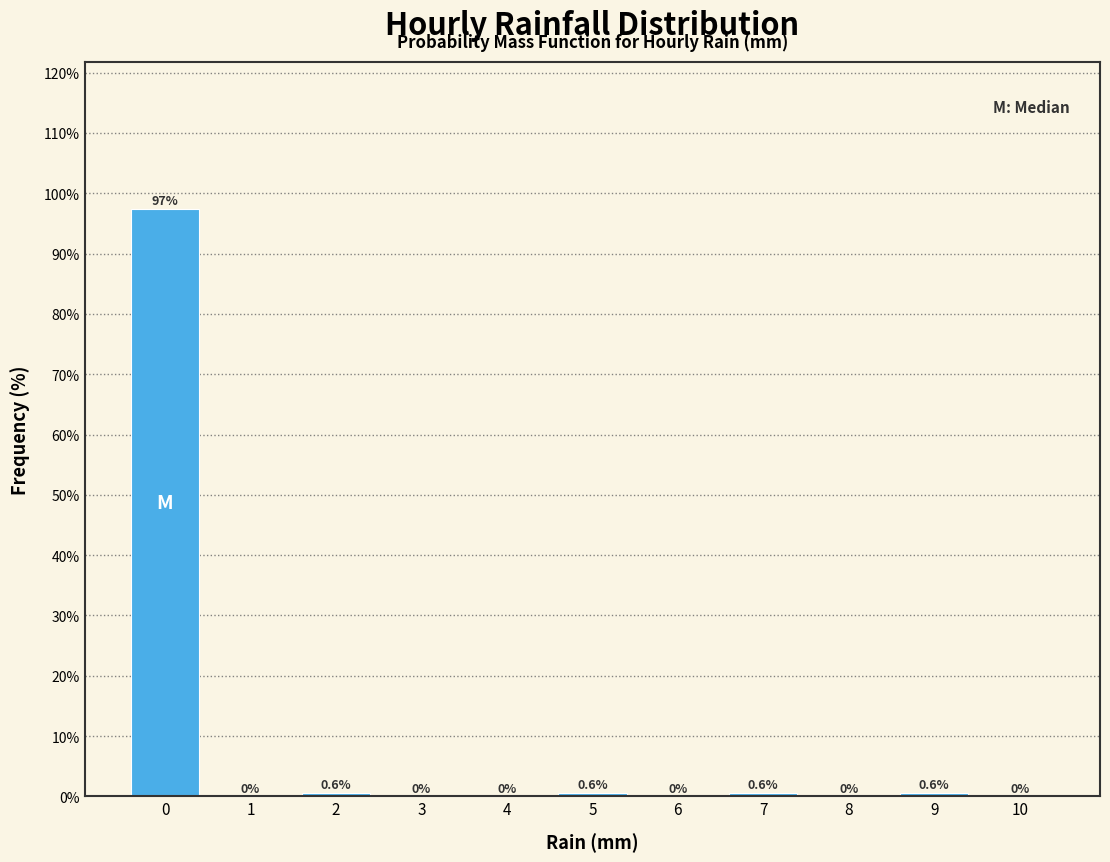

Reading left to right, extract all data points from this chart.

0=97.4	1=0.0	2=0.6	3=0.0	4=0.0	5=0.6	6=0.0	7=0.6	8=0.0	9=0.6	10=0.0